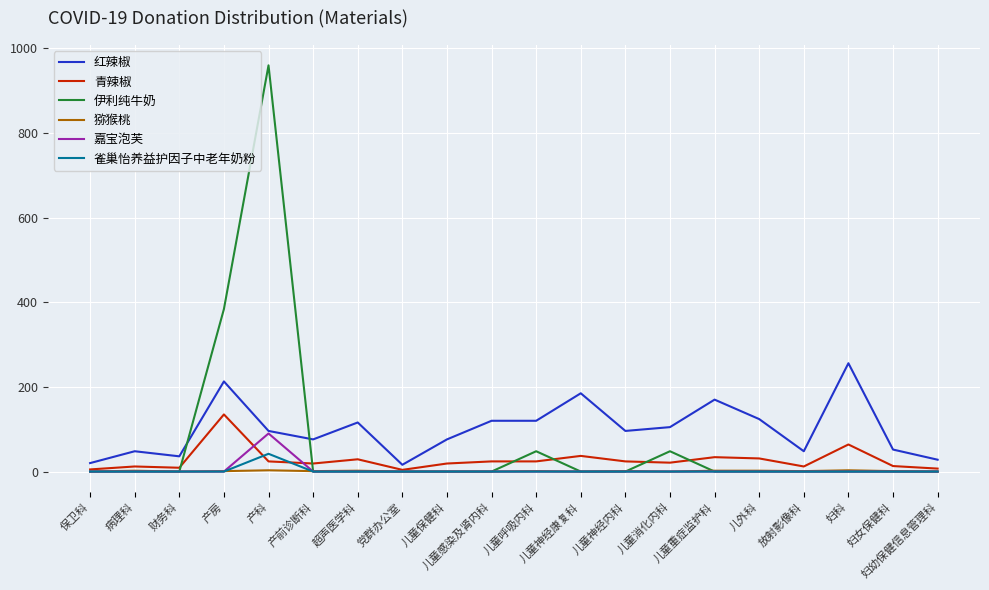

True or false: 雀巢怡养益护因子中老年奶粉 and 红辣椒 intersect in this chart.

False